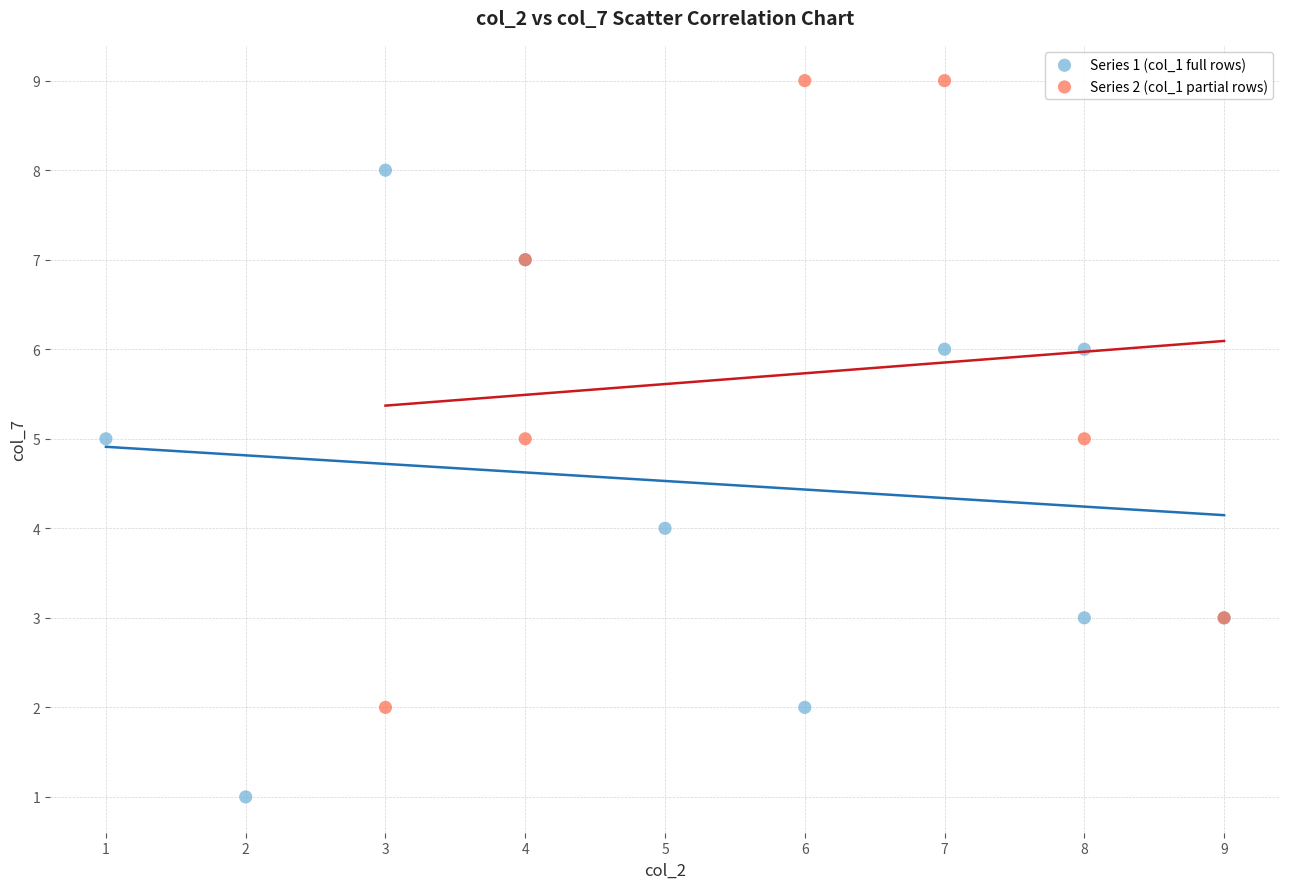

Which series reaches the minimum Y coordinate?

Series 1 (col_1 full rows)